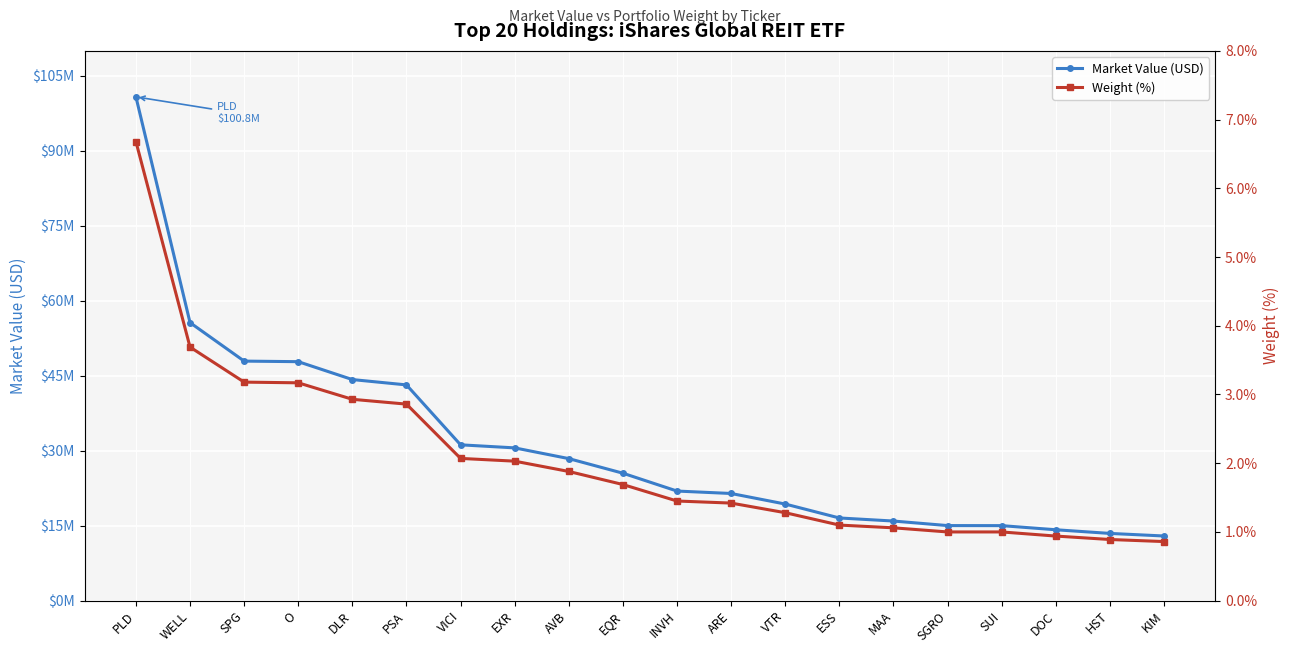

Reading left to right, what are all the values shown in this chart?

Market Value (USD): PLD=100798906.2	WELL=55629647.4	SPG=47930228.4	O=47817220.4	DLR=44236805.9	PSA=43169182.6	VICI=31180291.2	EXR=30569277.2	AVB=28422363.1	EQR=25500283.2	INVH=21930097.5	ARE=21443719.1	VTR=19331422.6	ESS=16545503.0	MAA=15932226.6	SGRO=15023056.5	SUI=15011917.9	DOC=14185742.5	HST=13454570.2	KIM=12939005.5
Weight (%): PLD=6.7	WELL=3.7	SPG=3.2	O=3.2	DLR=2.9	PSA=2.9	VICI=2.1	EXR=2.0	AVB=1.9	EQR=1.7	INVH=1.4	ARE=1.4	VTR=1.3	ESS=1.1	MAA=1.1	SGRO=1.0	SUI=1.0	DOC=0.9	HST=0.9	KIM=0.9